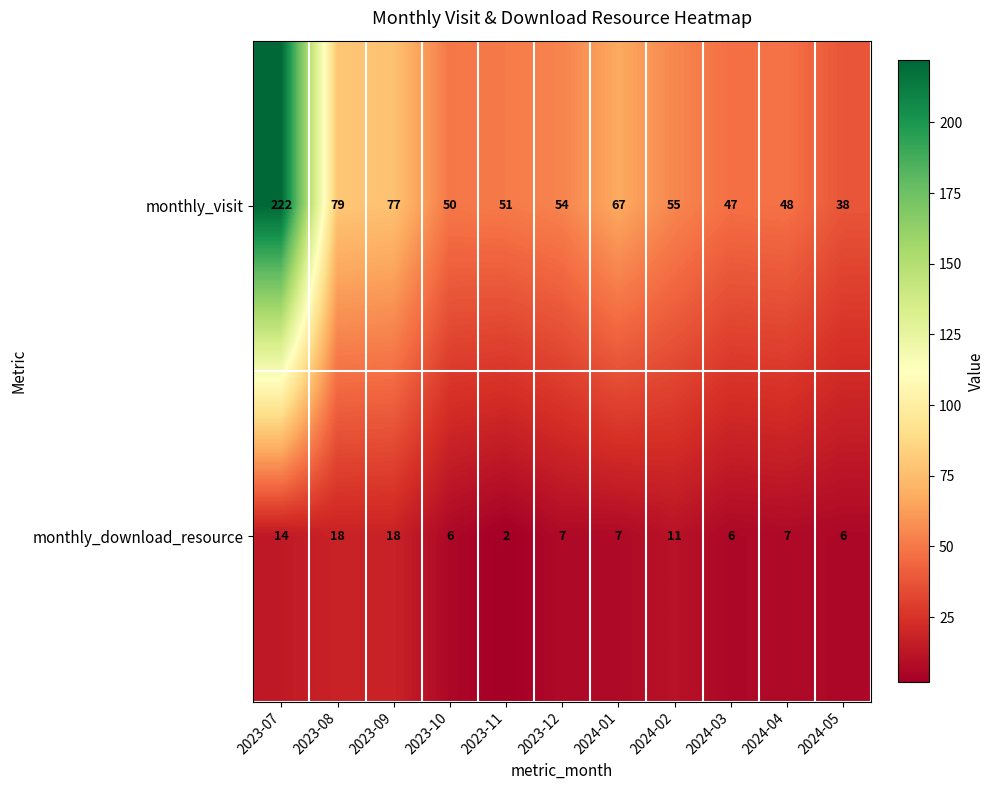

What is the average value of the monthly_download_resource series?

9